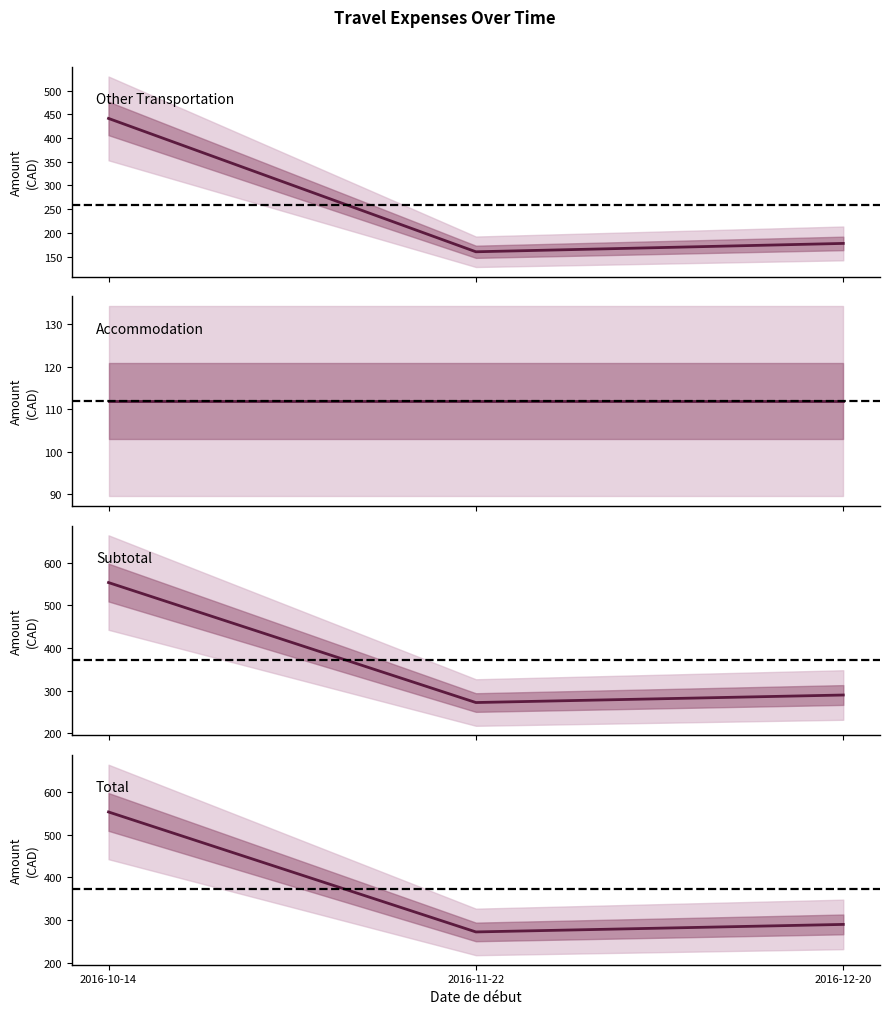

At which category is the sum across all series the highest?

2016-10-14